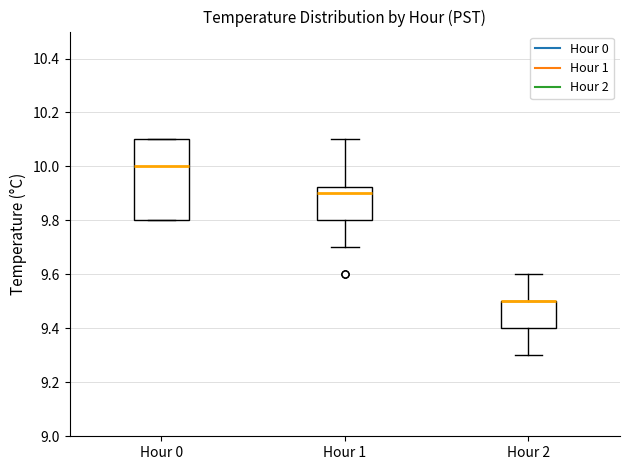

Reading left to right, transcribe this box plot: for each box, give where its median line is, the range the box spans, and where its two whiskers end, as read against the y-axis. The values are not printed on the chart, so give them approximately, as read against the axis.

Hour 0: median 10.00, box 9.80 to 10.10, whiskers 9.80 to 10.10
Hour 1: median 9.90, box 9.80 to 9.92, whiskers 9.70 to 10.10
Hour 2: median 9.50 (drawn on the box's upper edge), box 9.40 to 9.50, whiskers 9.30 to 9.60